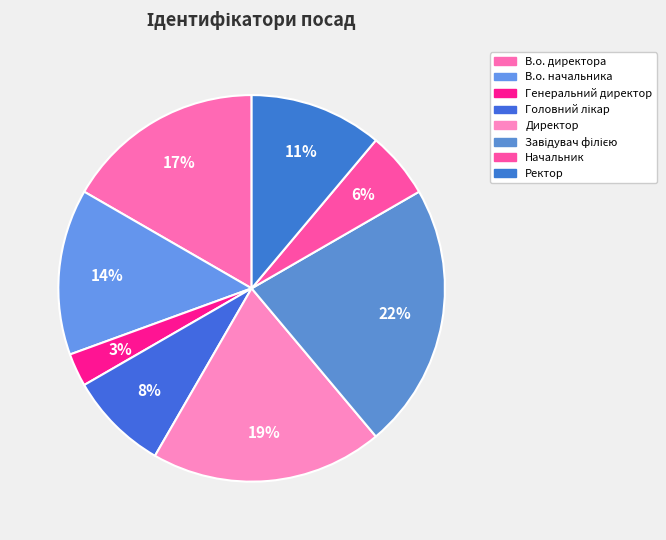

To the nearest percent, what portion does Ректор represent?

11%